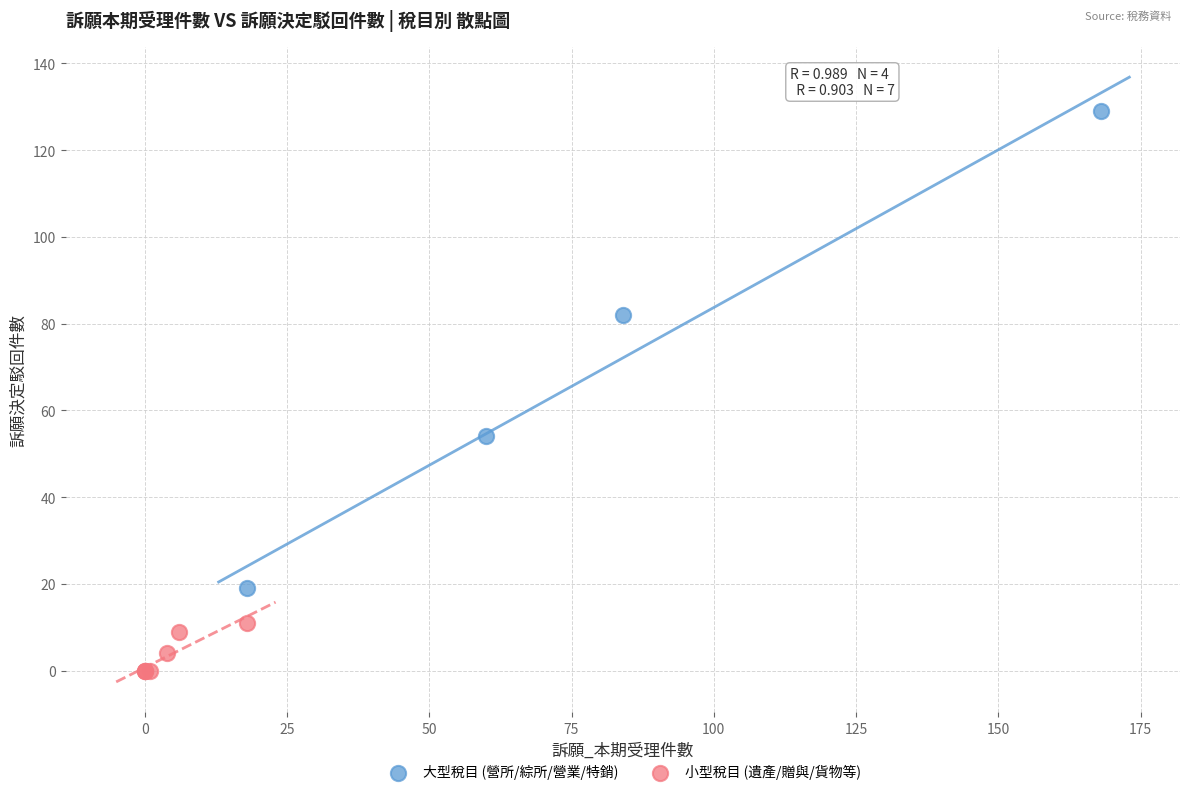

Which series reaches the maximum Y coordinate?

大型稅目 (營所/綜所/營業/特銷)